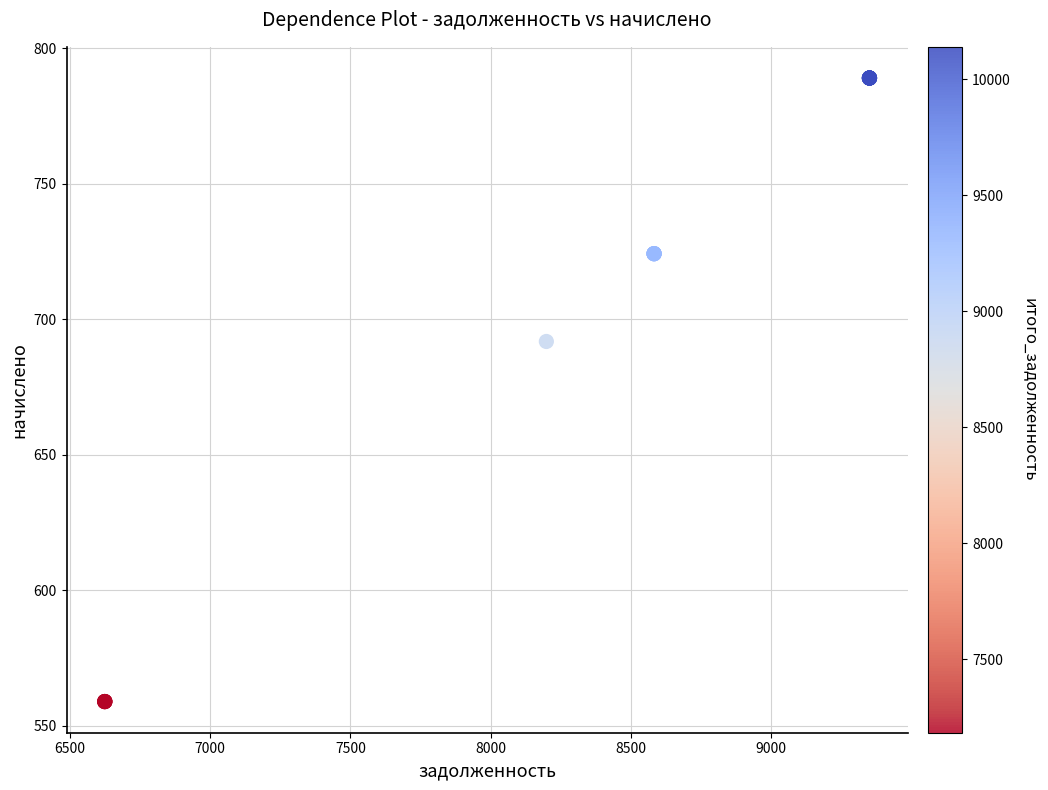

What Y value in the scatter plot is closest to 673?

691.7